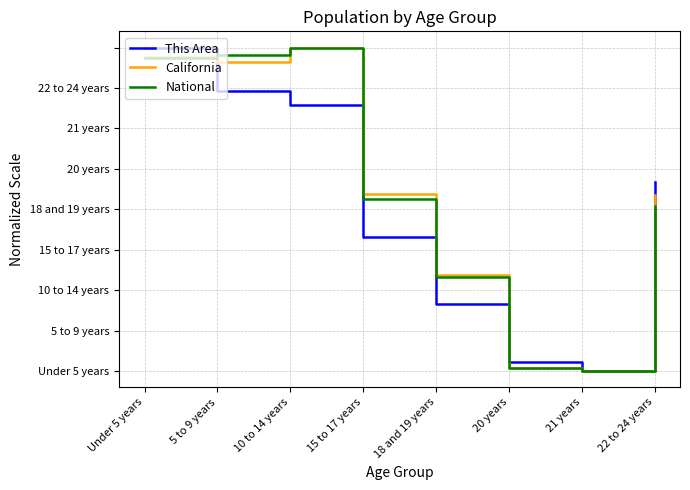

What is the label of the 7th point from the right?

5 to 9 years